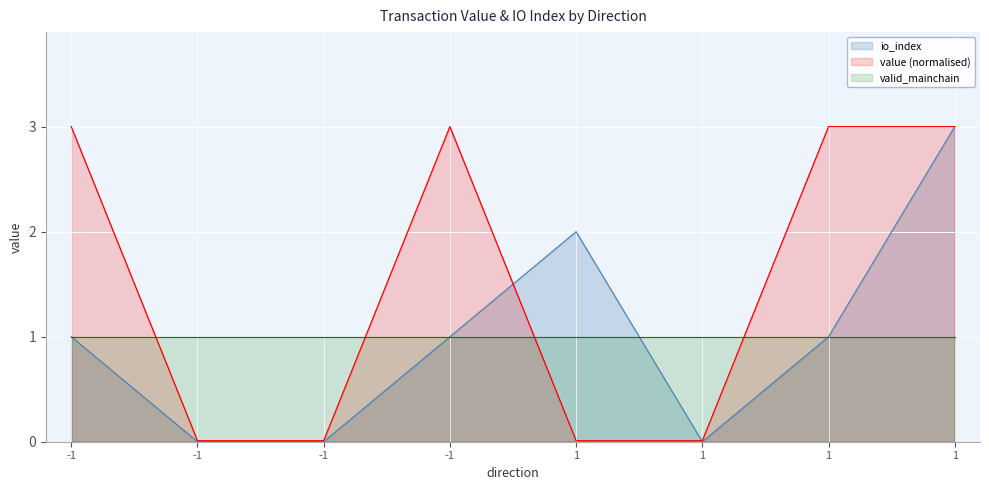

At how many categories does at least one series exceed 1?

5